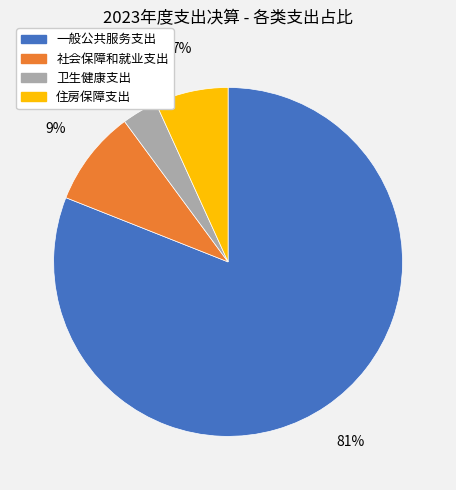

Is there a majority slice in this chart?

Yes